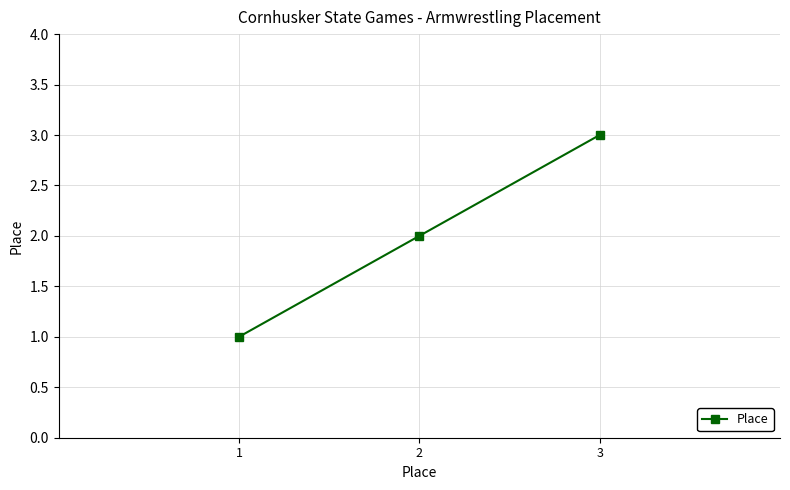

Rank the categories by value from highest to lowest.

3, 2, 1